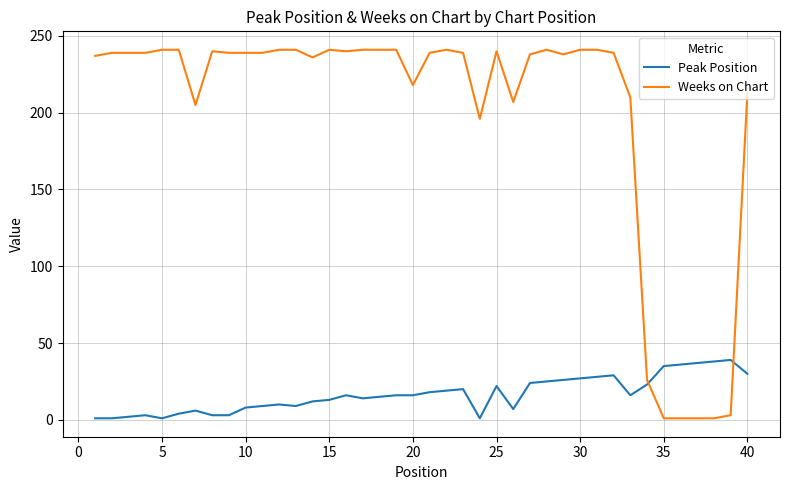

What is the difference between the maximum and minimum values in the Peak Position series?

38